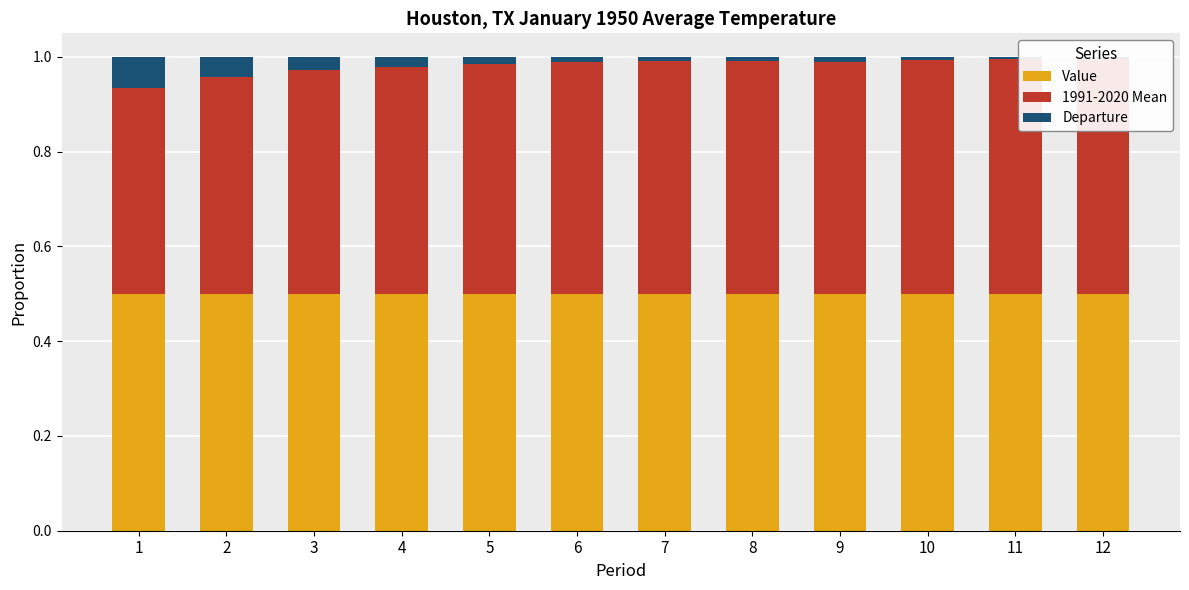

True or false: Value has a value of 0.3 at 5.

False